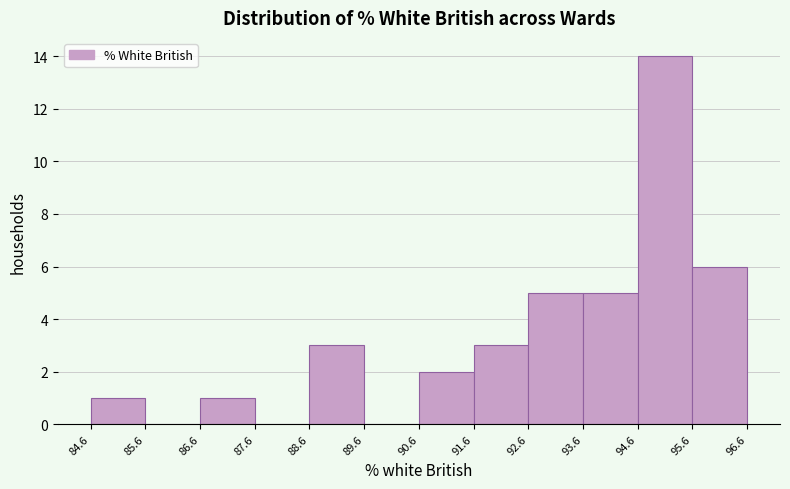

How tall is the bar that spans 92.6 to 93.6 on the x-axis? The values are not printed on the chart, so give them approximately, as read against the axis.

5